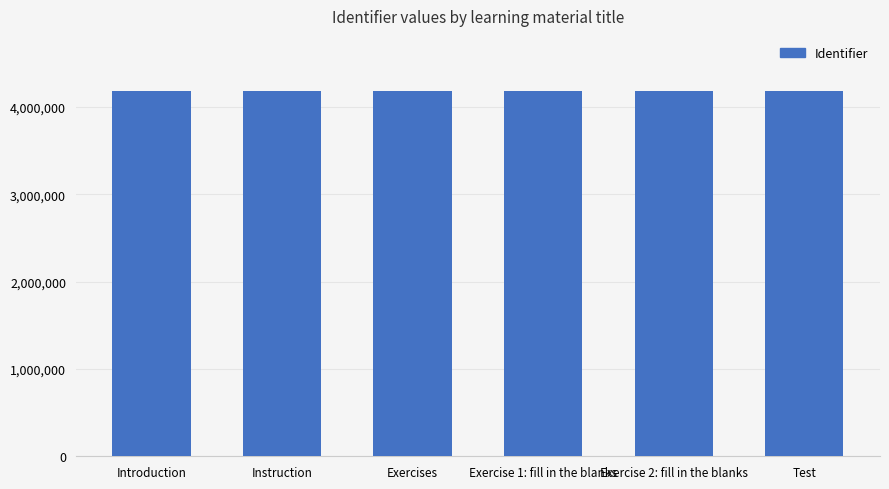

What is the ratio of the value at Exercise 1: fill in the blanks to the value at Instruction?

1.0